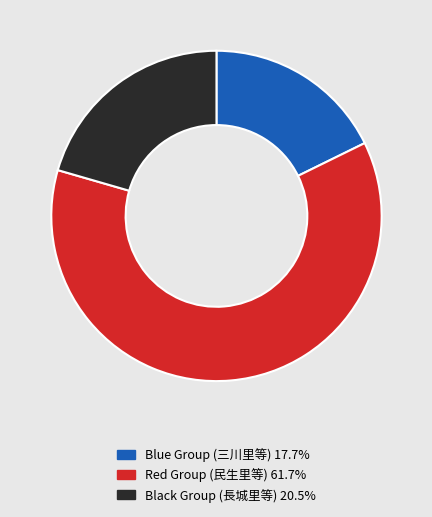

Is there a majority slice in this chart?

Yes